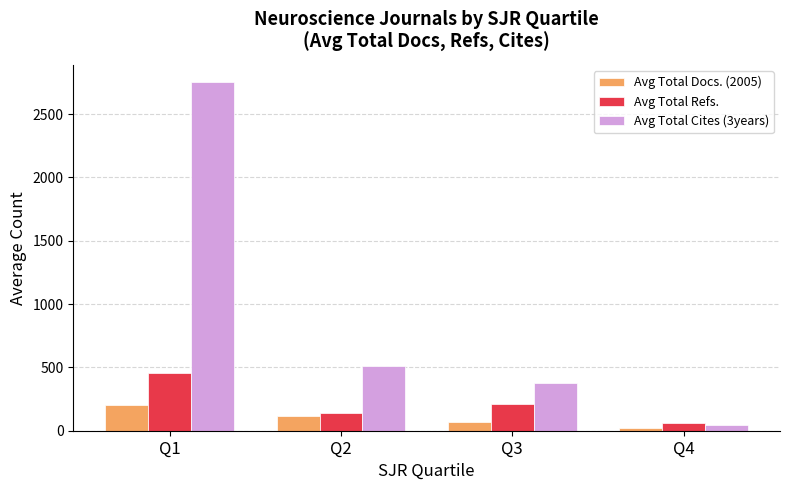

What is the difference between the Avg Total Refs. values at Q3 and Q1?

244.5